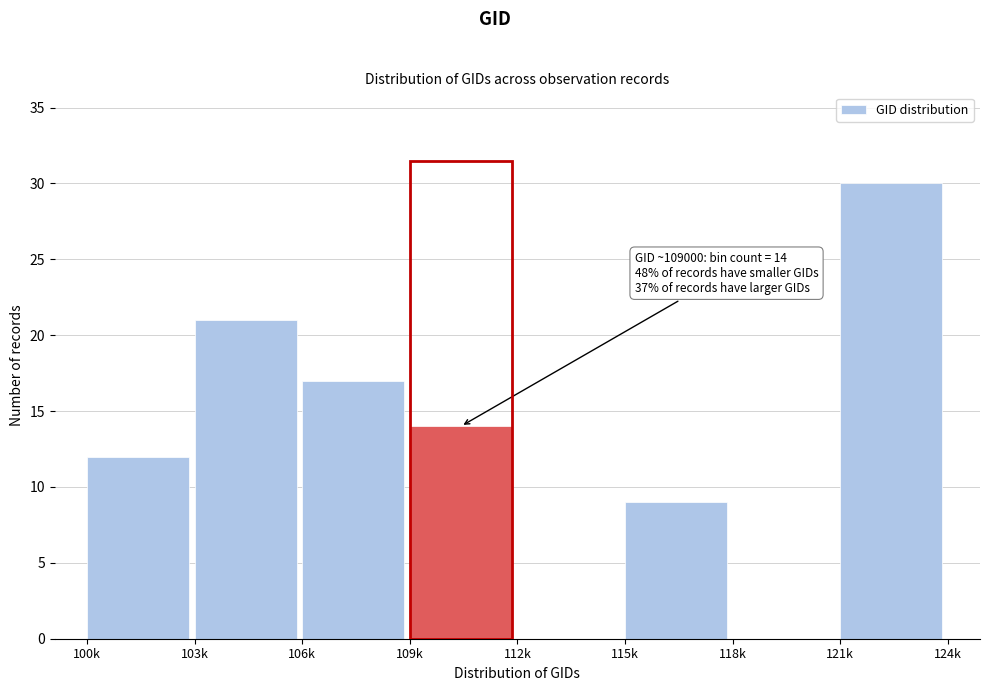

Reading left to right, what are all the values shown in this chart?

100k=12	103k=21	106k=17	109k=14	112k=0	115k=9	118k=0	121k=30